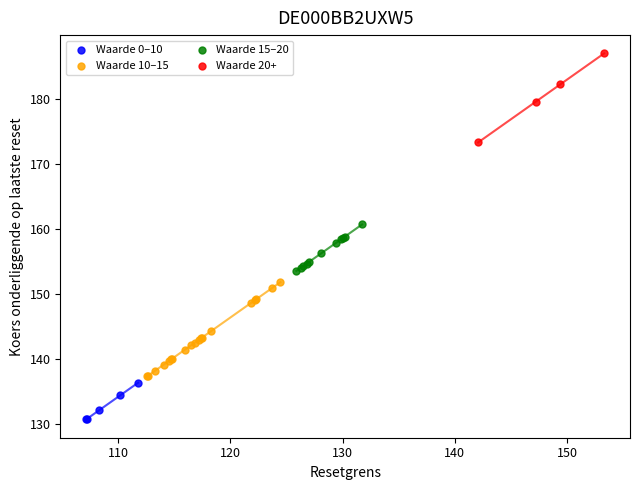

Which series contains the lowest Y value?

Waarde 0–10